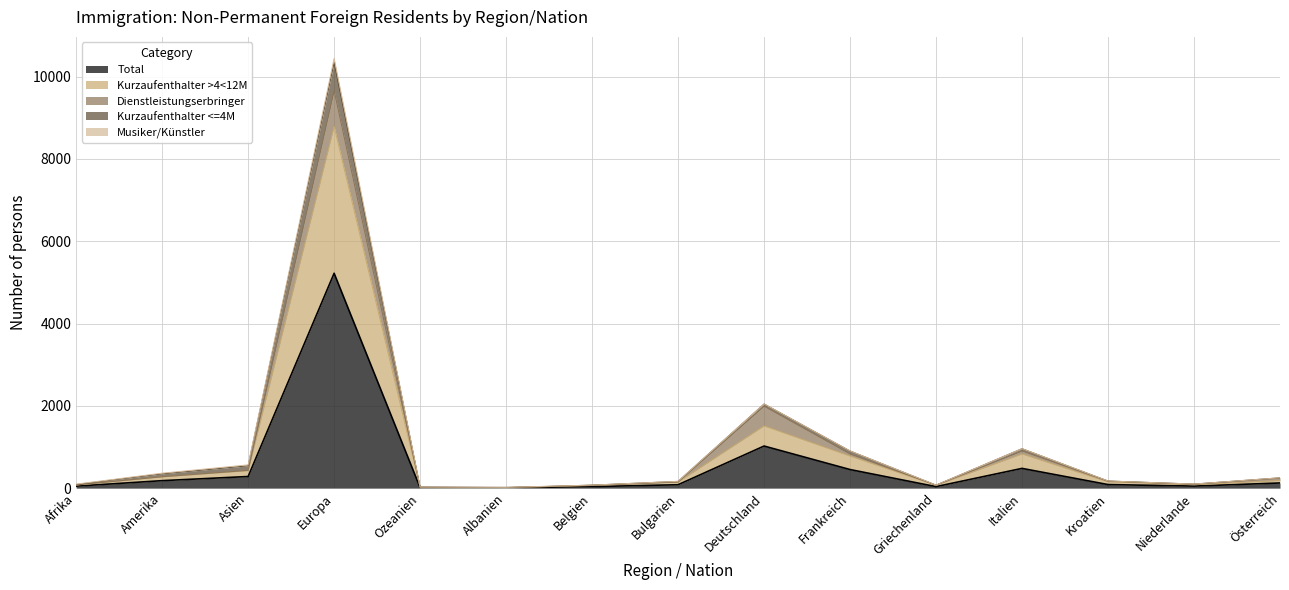

At which label does Total reach its peak?

Europa